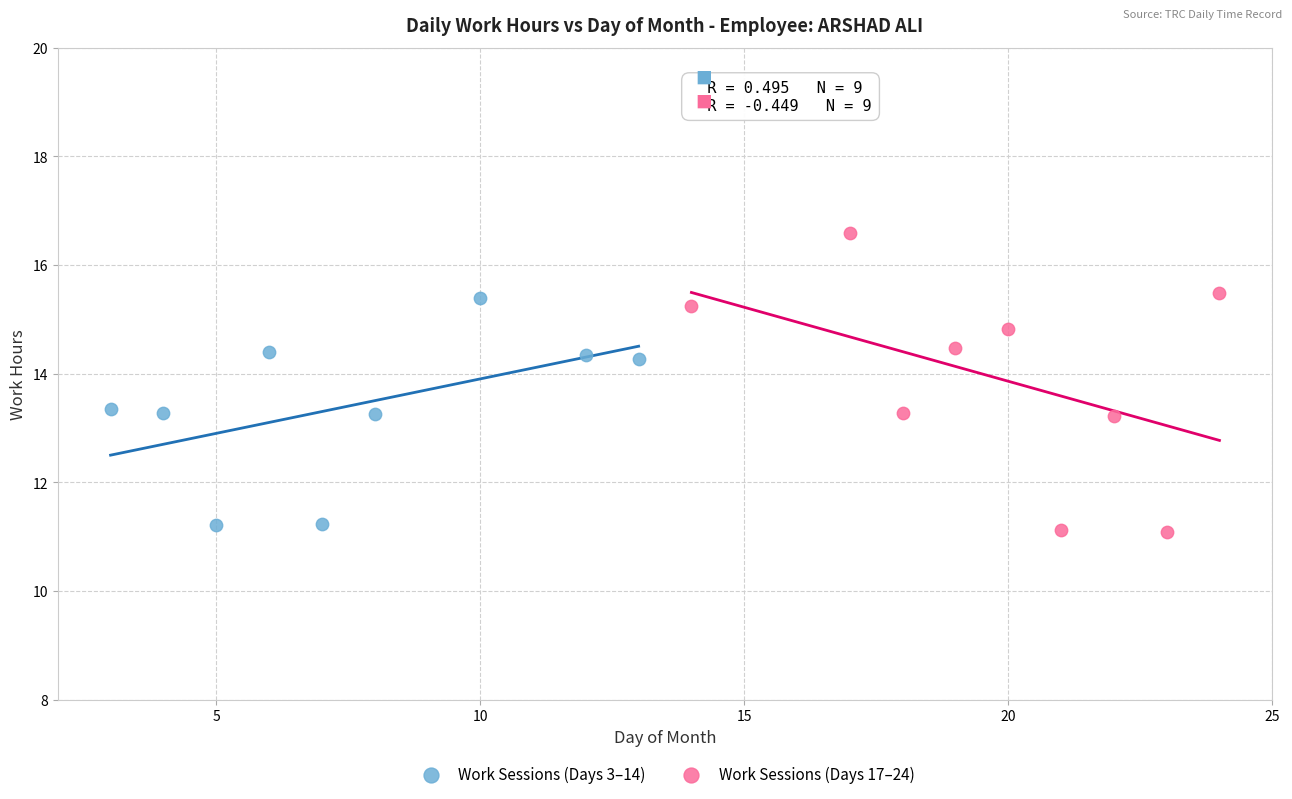

Which series reaches the maximum Y coordinate?

Work Sessions (Days 17–24)